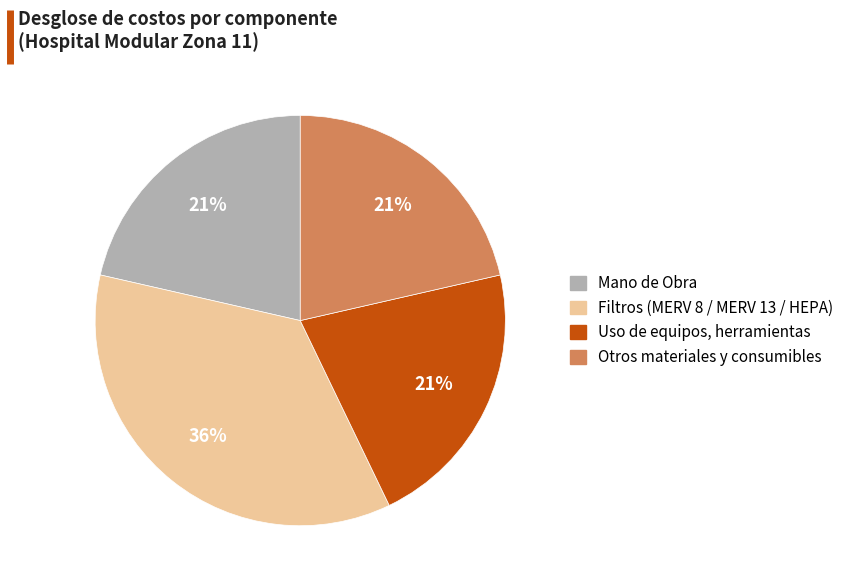

What is the largest slice in the pie chart?

Filtros (MERV 8 / MERV 13 / HEPA)